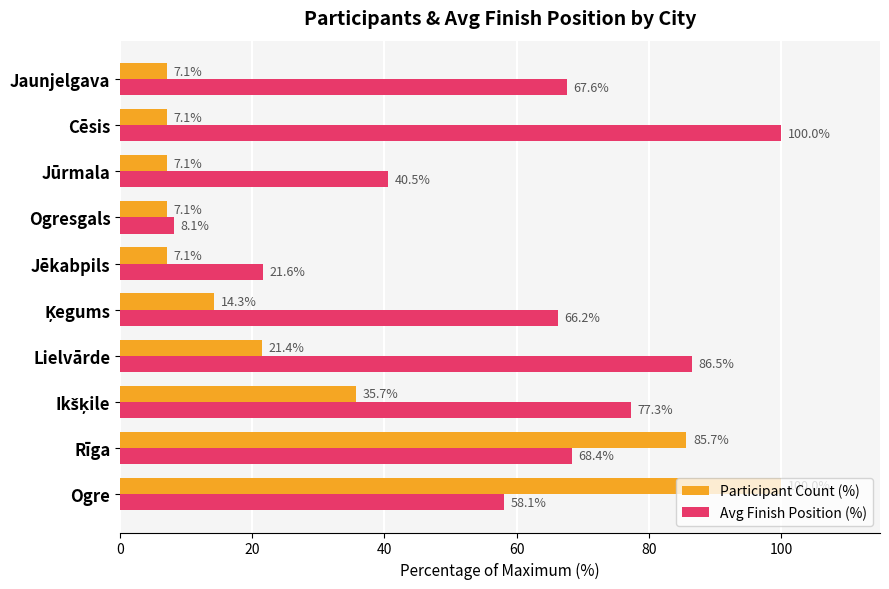

True or false: Participant Count (%) has a value of 7.1 at Cēsis.

True